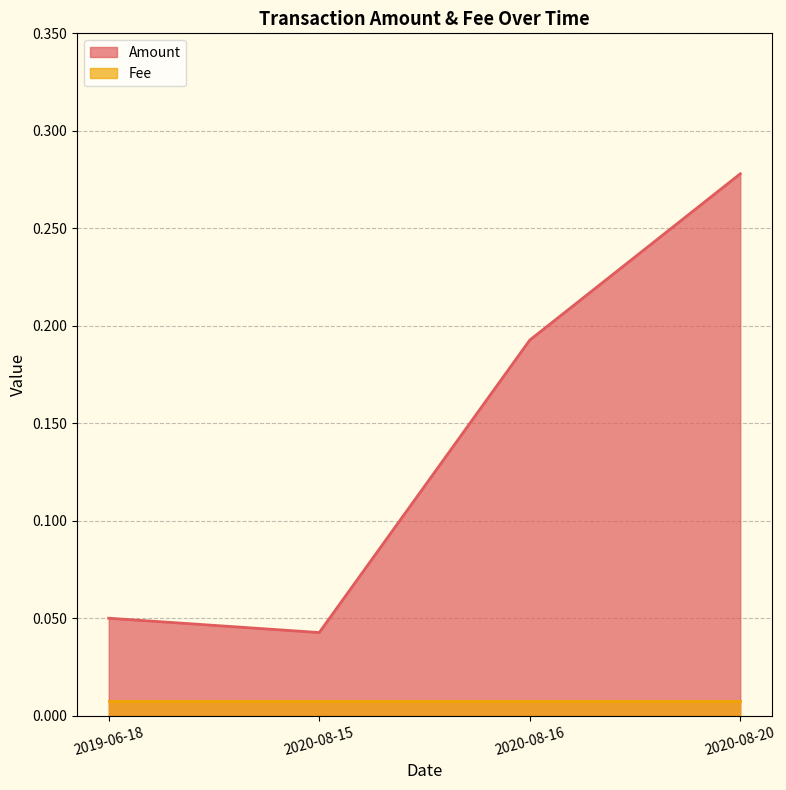

What is the label of the 4th point from the right?

2019-06-18